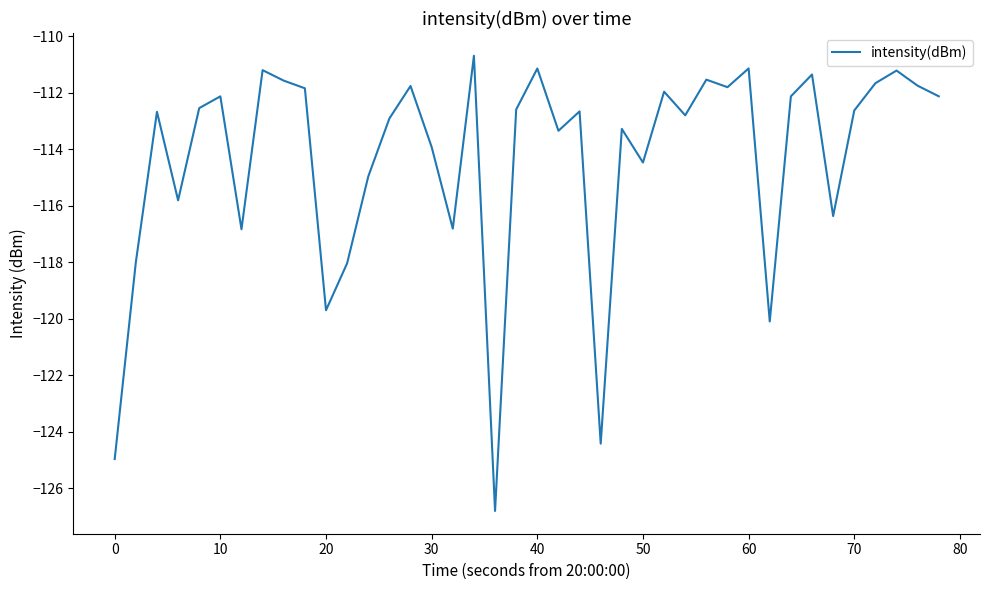

What is the smallest value displayed?

-126.8